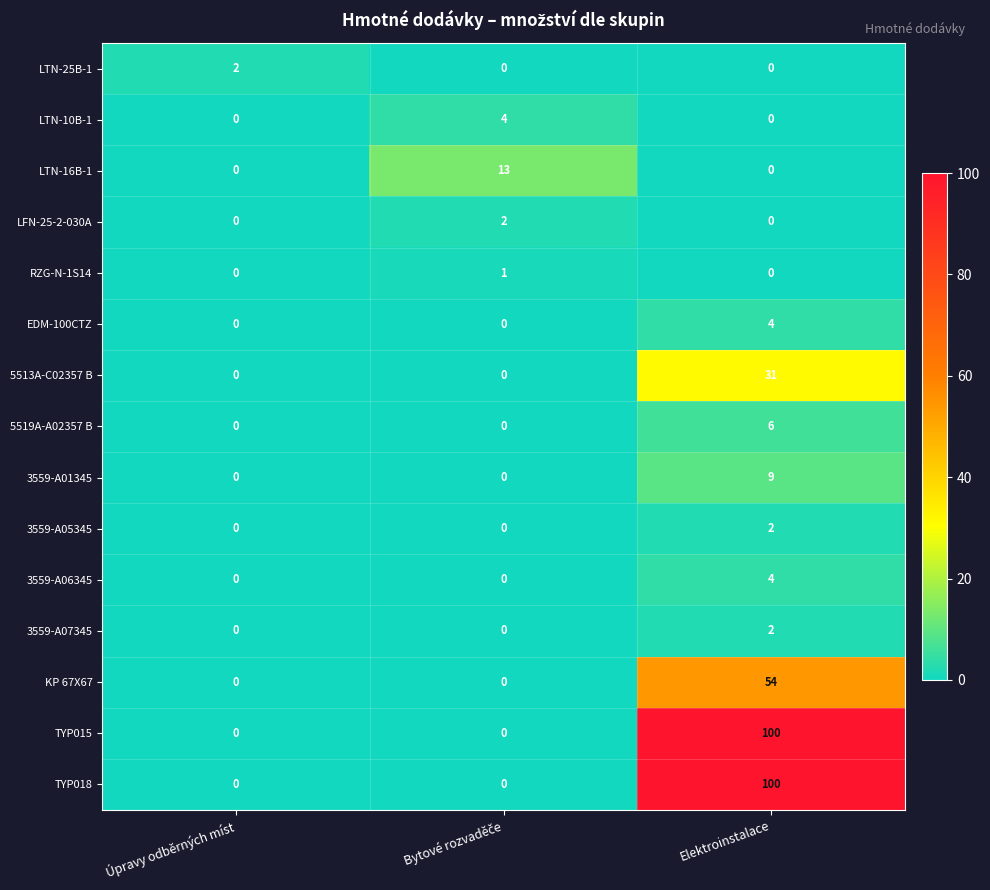

How many LFN-25-2-030A values are between 0 and 2?

3